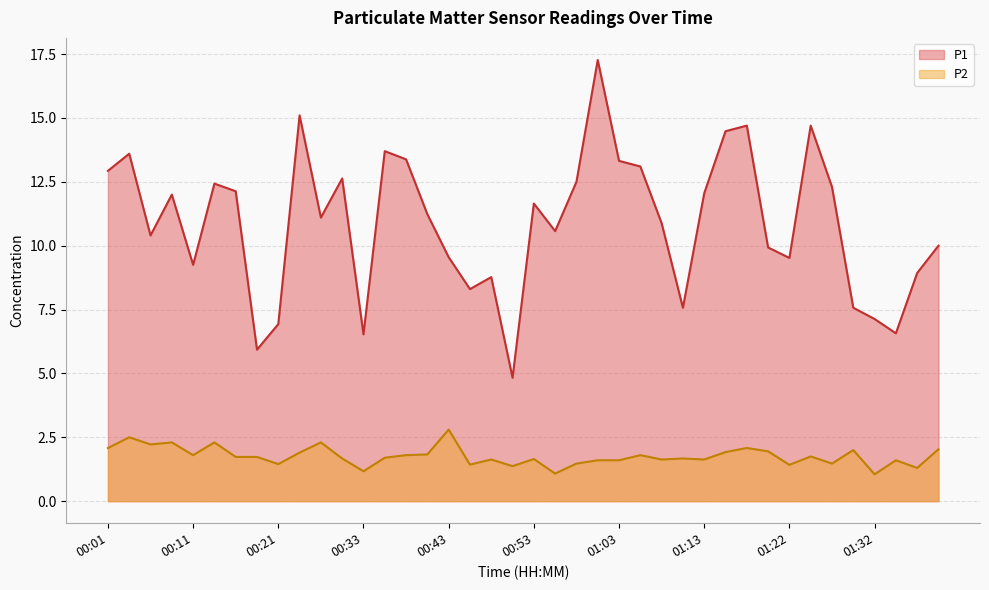

The P1 series shows 13.7 at 00:36. True or false?

True